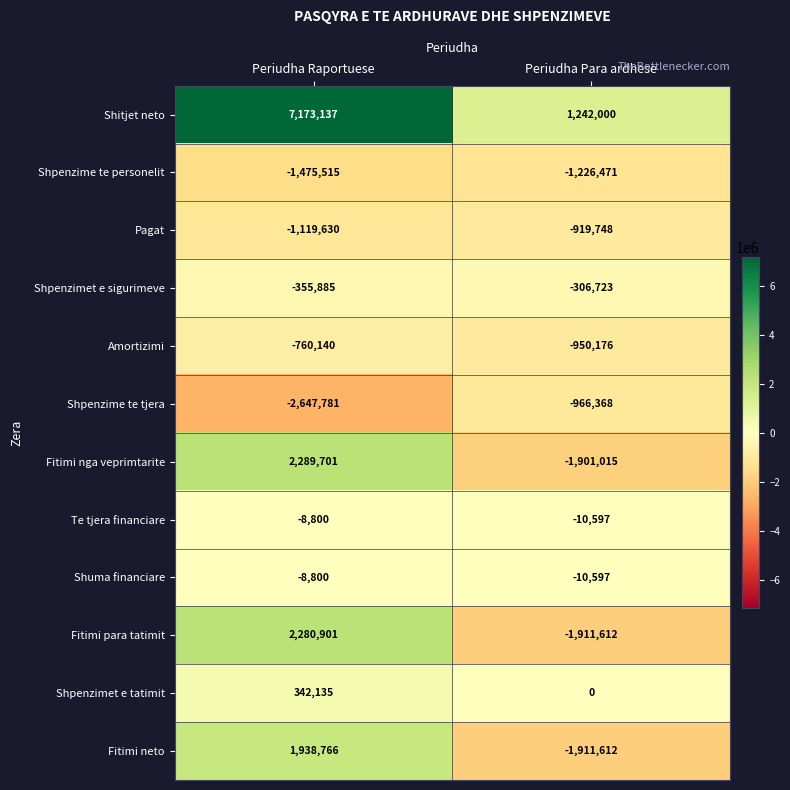

How many data points does each series have?

2